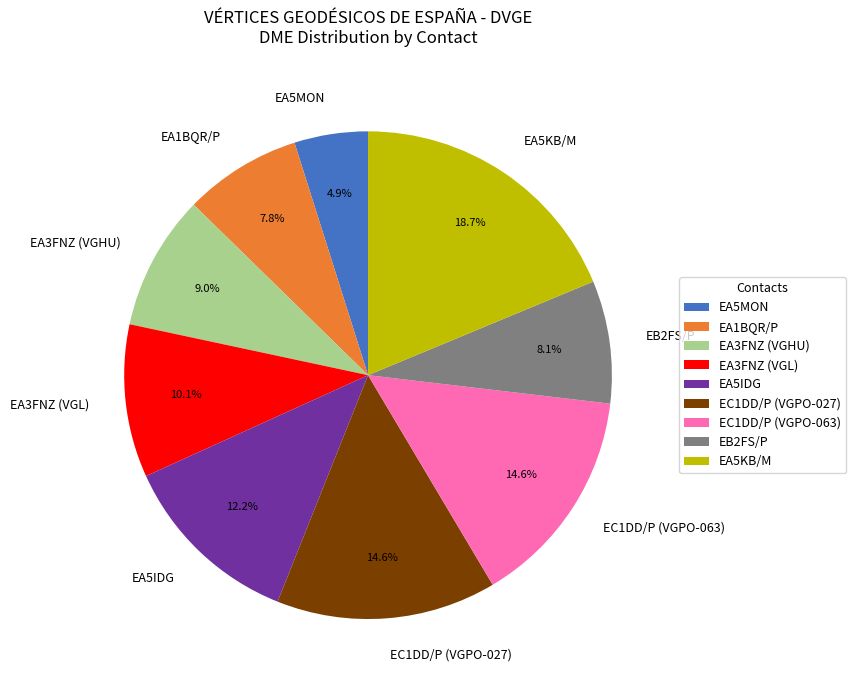

Count the number of slices in the pie.

9